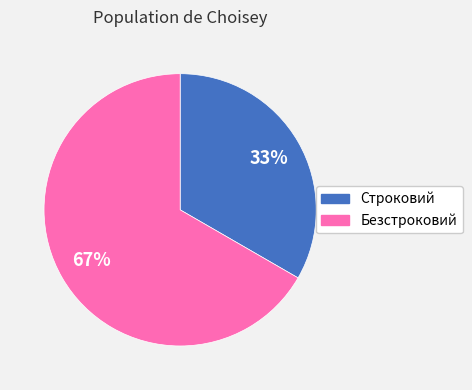

Which has a higher value, Безстроковий or Строковий?

Безстроковий